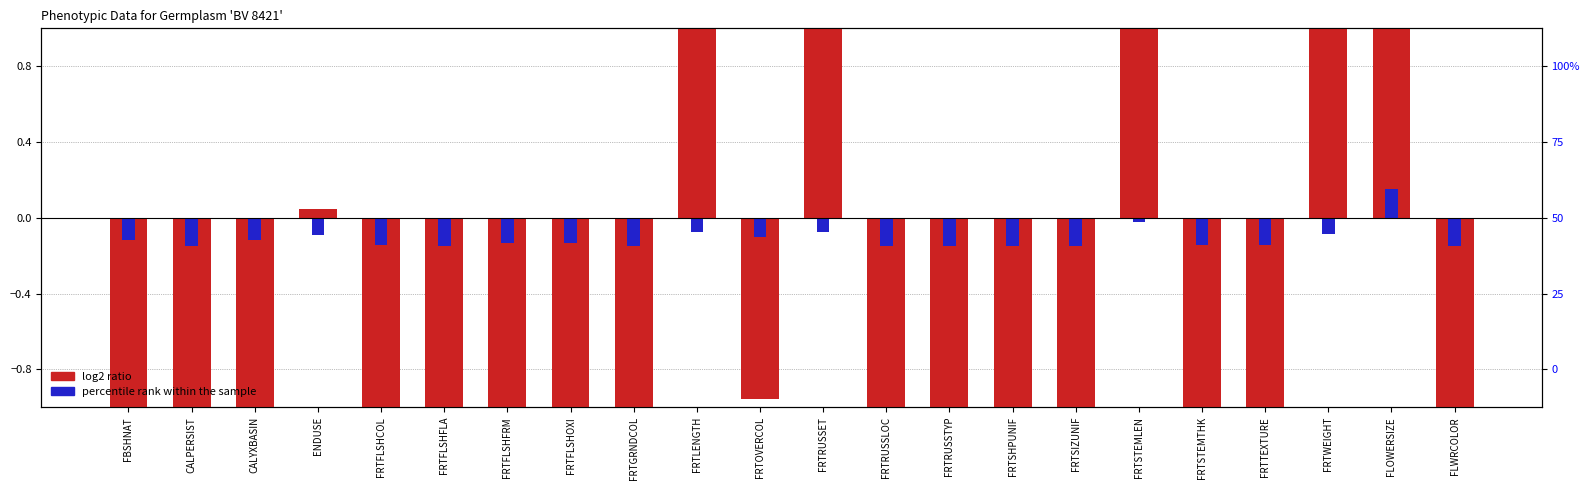

What is the difference between the maximum and minimum values in the log2 ratio series?

57.0